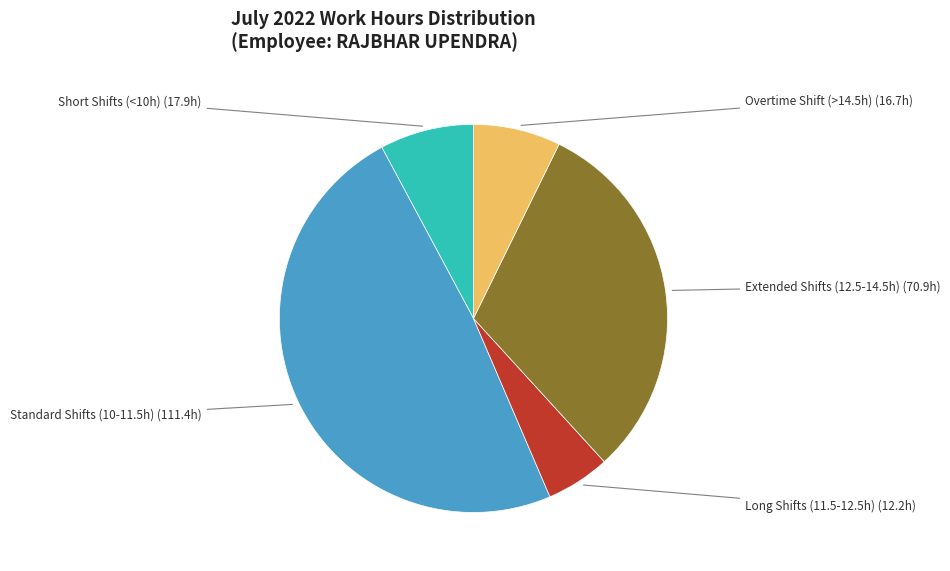

Is there a majority slice in this chart?

No